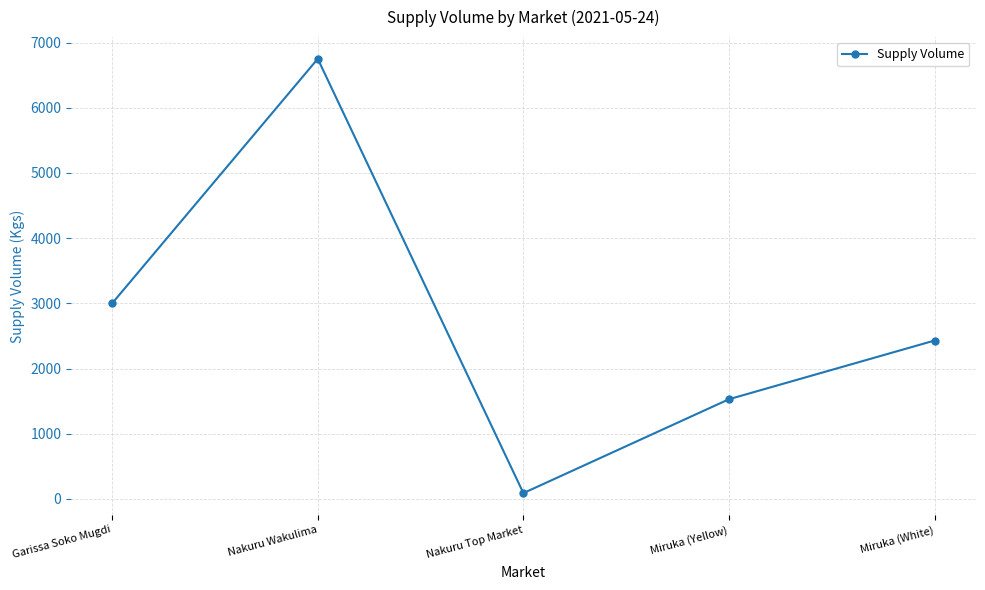

How many lines are shown in the chart?

1